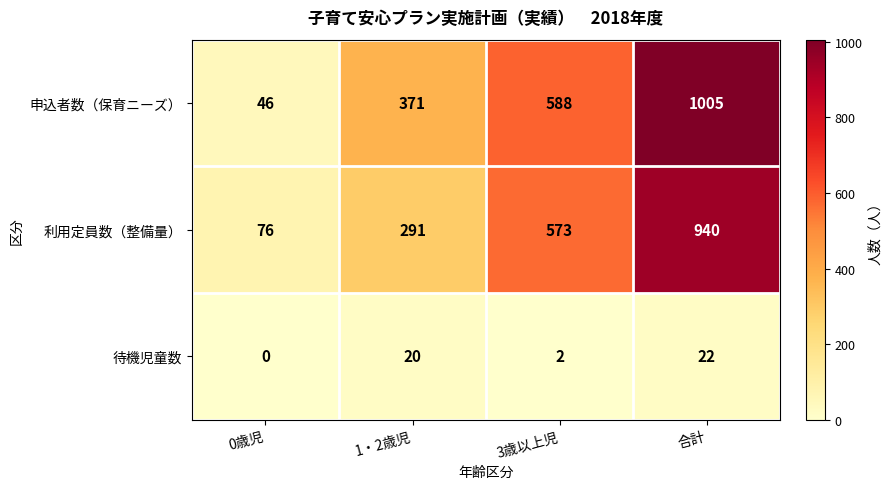

Which label corresponds to the largest value in the chart?

合計